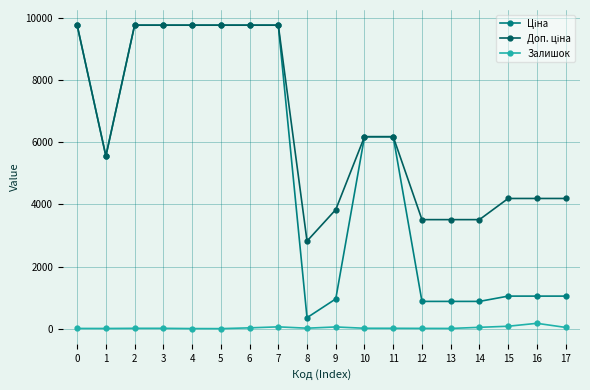

What is the difference between the maximum and minimum values in the Залишок series?

171.0